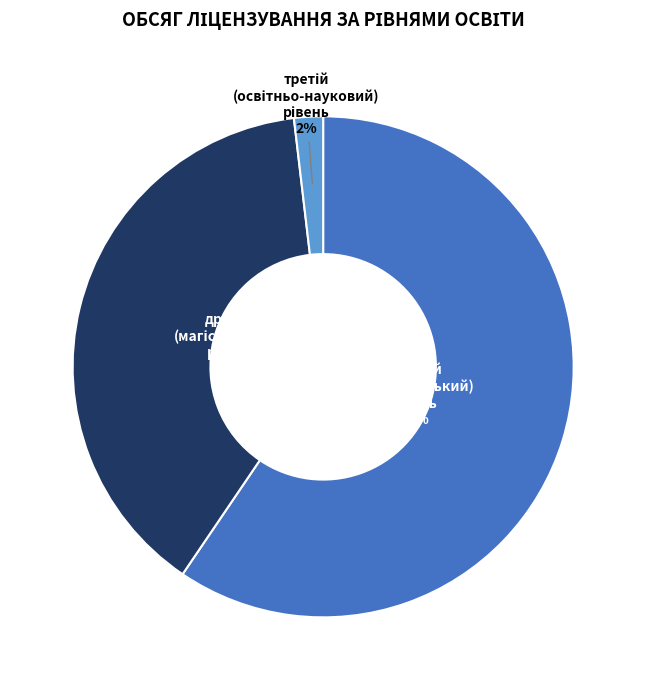

Is there any slice that represents more than half of the pie?

Yes